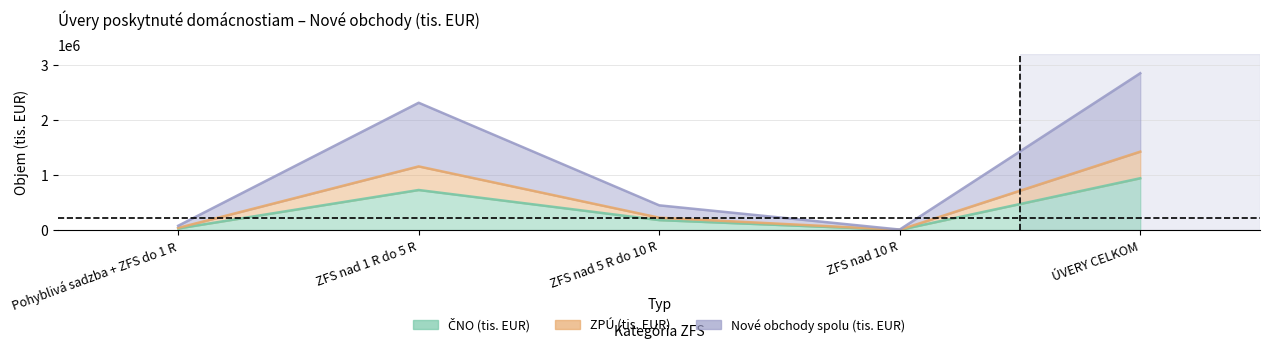

How many values in the ZPÚ (tis. EUR) series are below 224824?

2